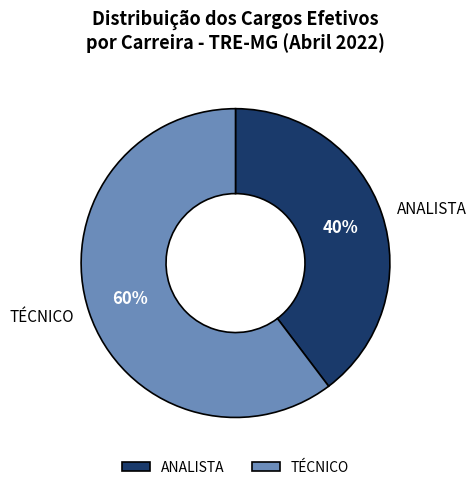

Which has a higher value, ANALISTA or TÉCNICO?

TÉCNICO